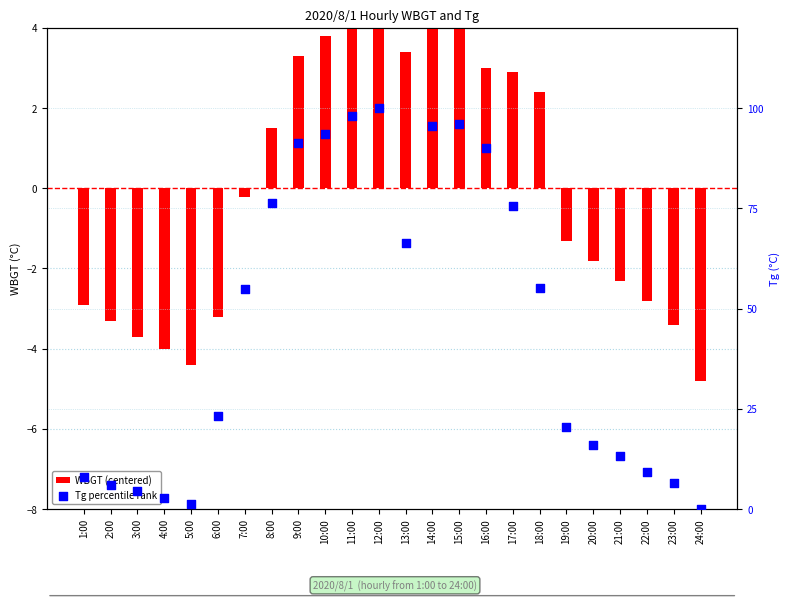

What is the total value across all series at 7:00?

54.6